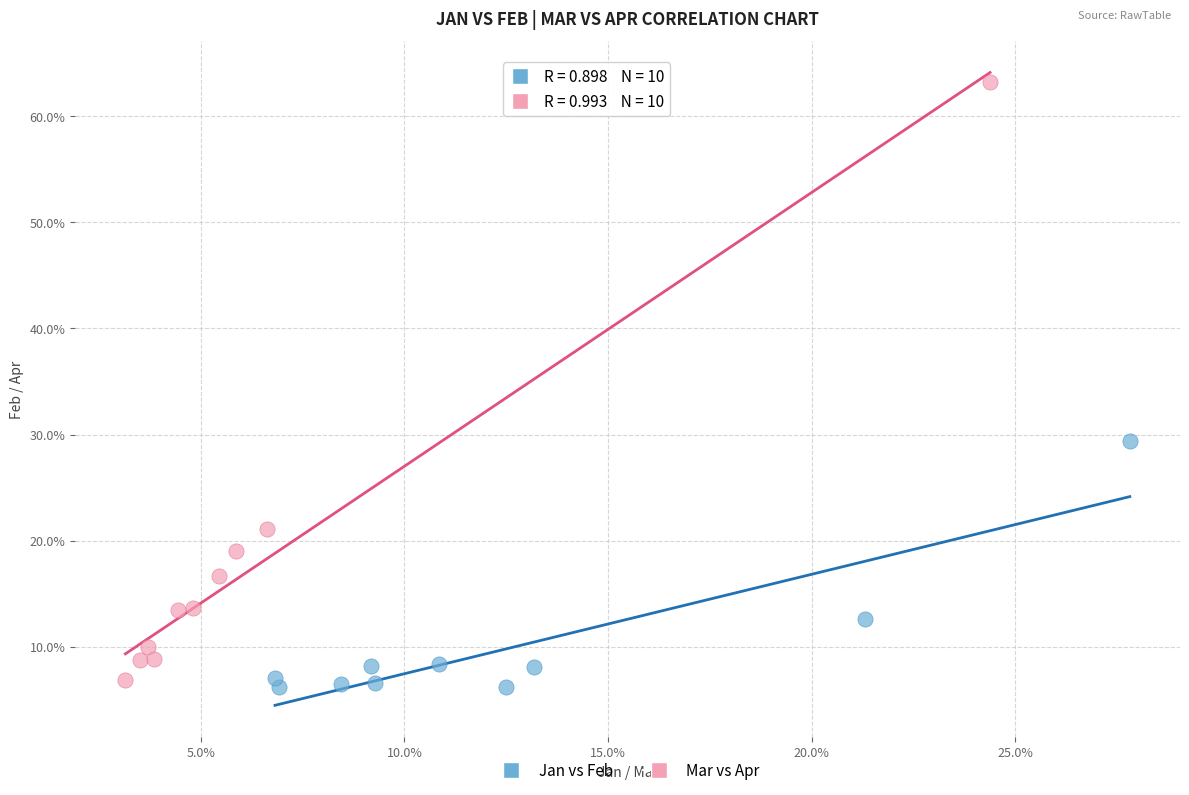

What are all the series names shown in the legend?

Jan vs Feb, Mar vs Apr